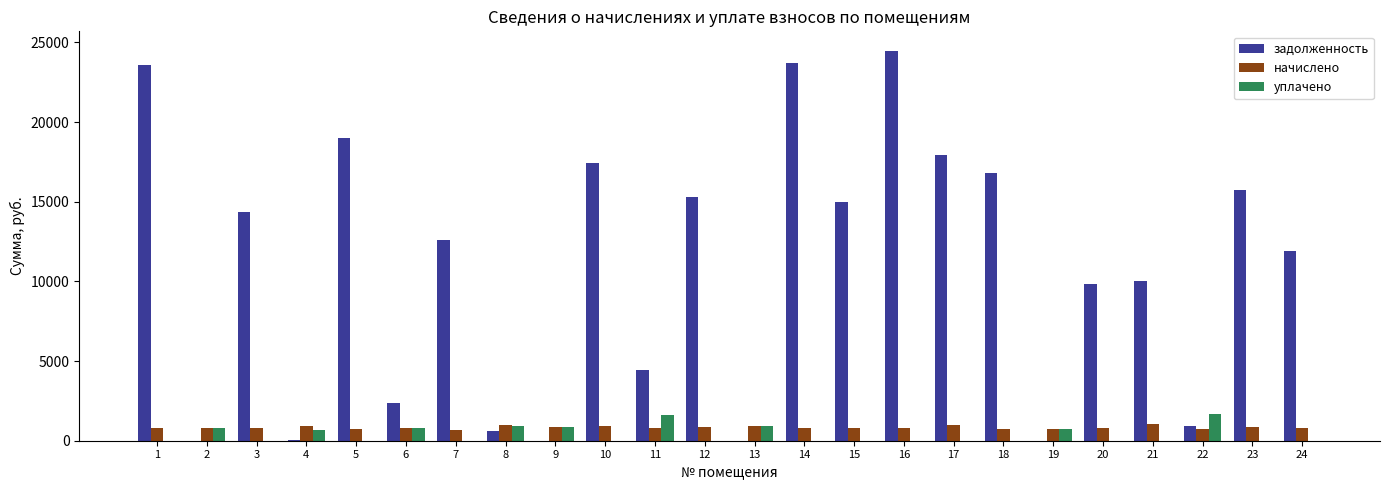

Which series has the largest total across all categories?

задолженность